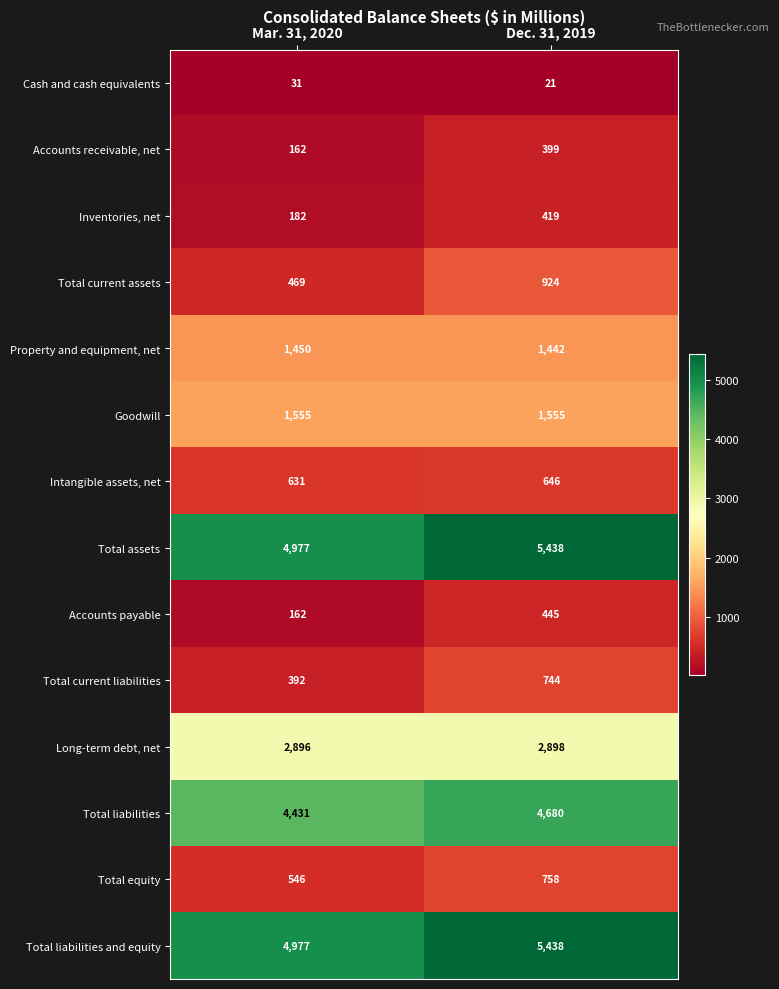

What is the sum of all Total equity values?

1304